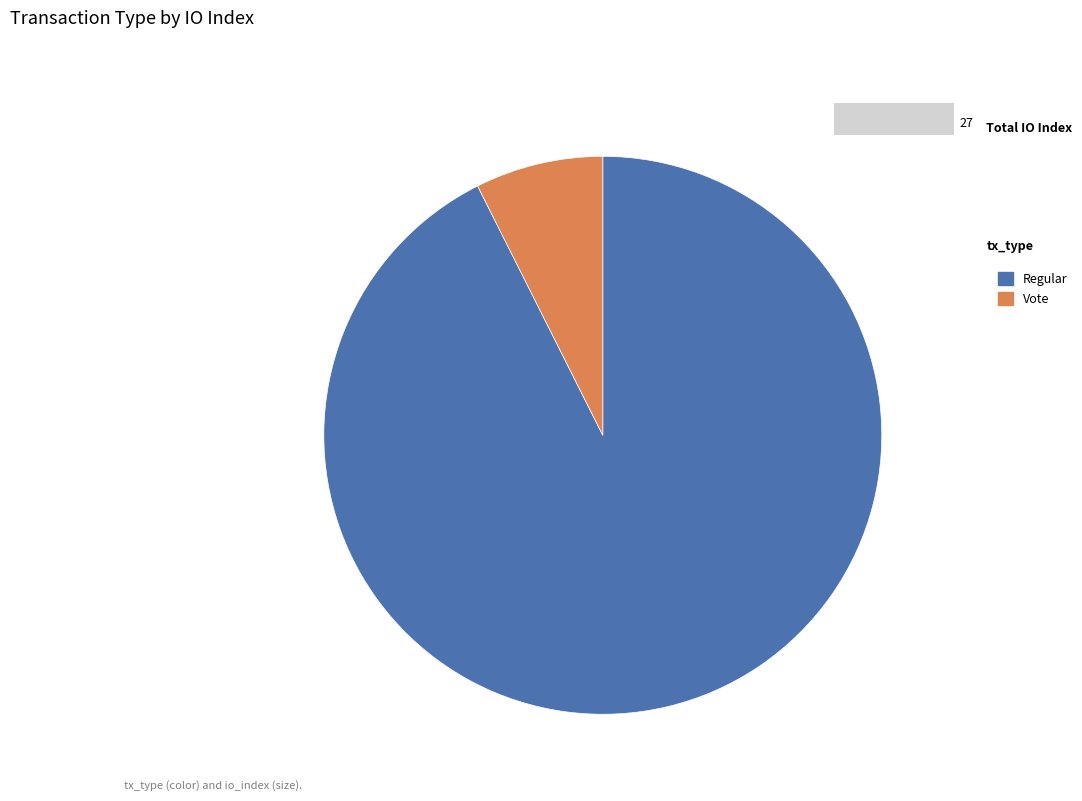

Count the number of slices in the pie.

2